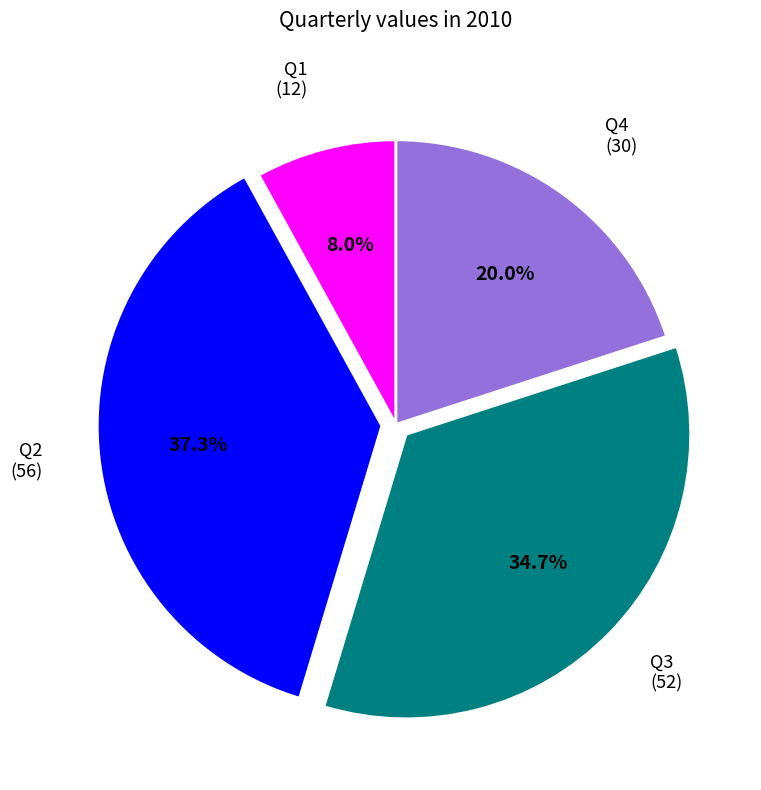

Is there any slice that represents more than half of the pie?

No